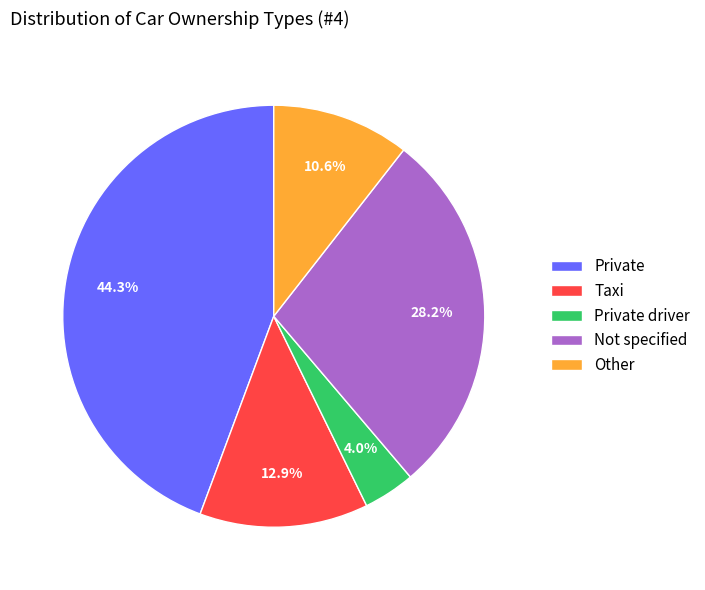

Does Other account for over 50% of the chart?

No